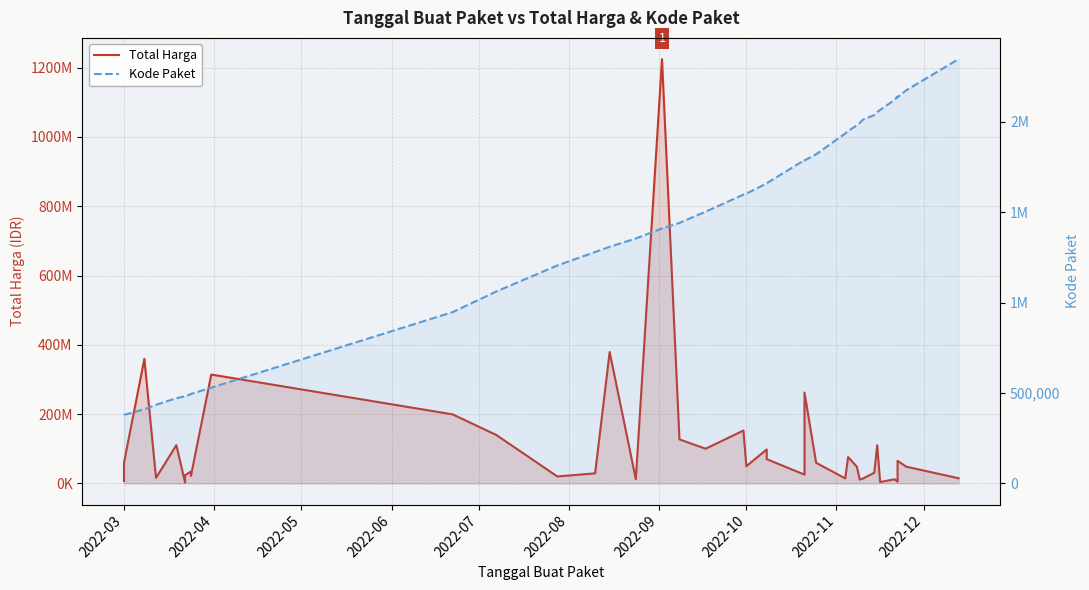

What is the difference between the maximum and minimum values in the Kode Paket series?

1968125